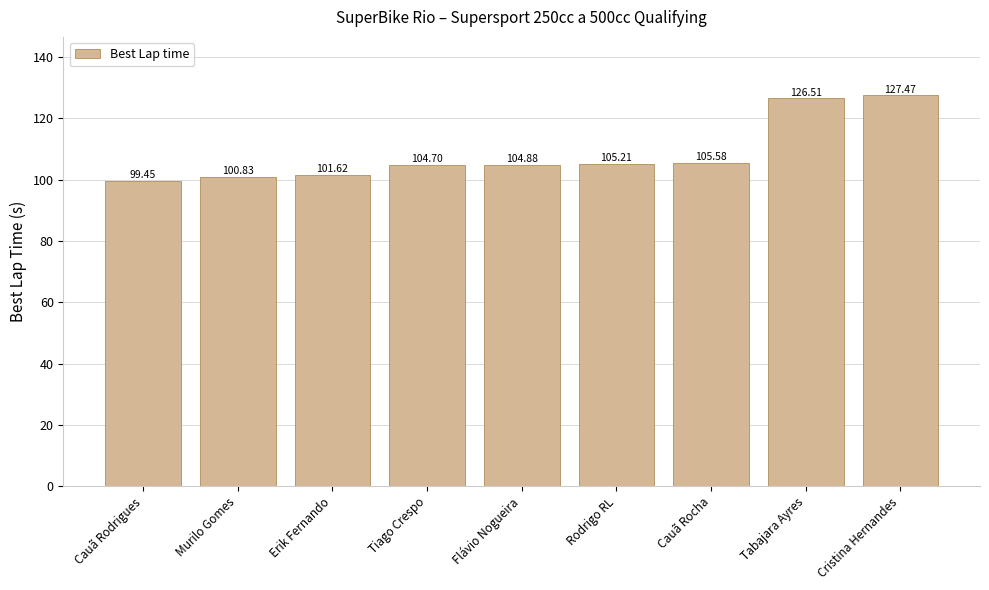

Which label corresponds to the largest value in the chart?

Cristina Hernandes